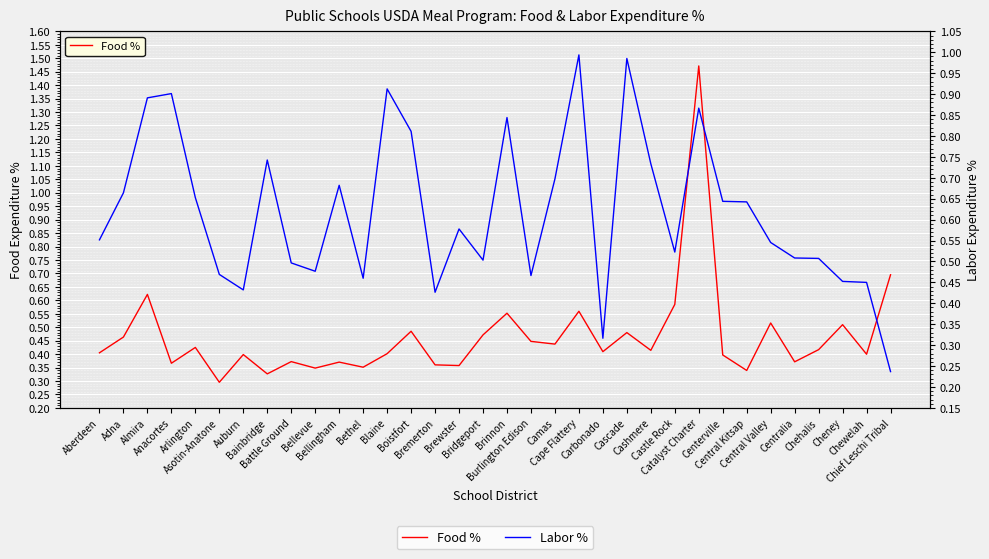

What is the value of the Food % point at the 4th from the left?

0.4